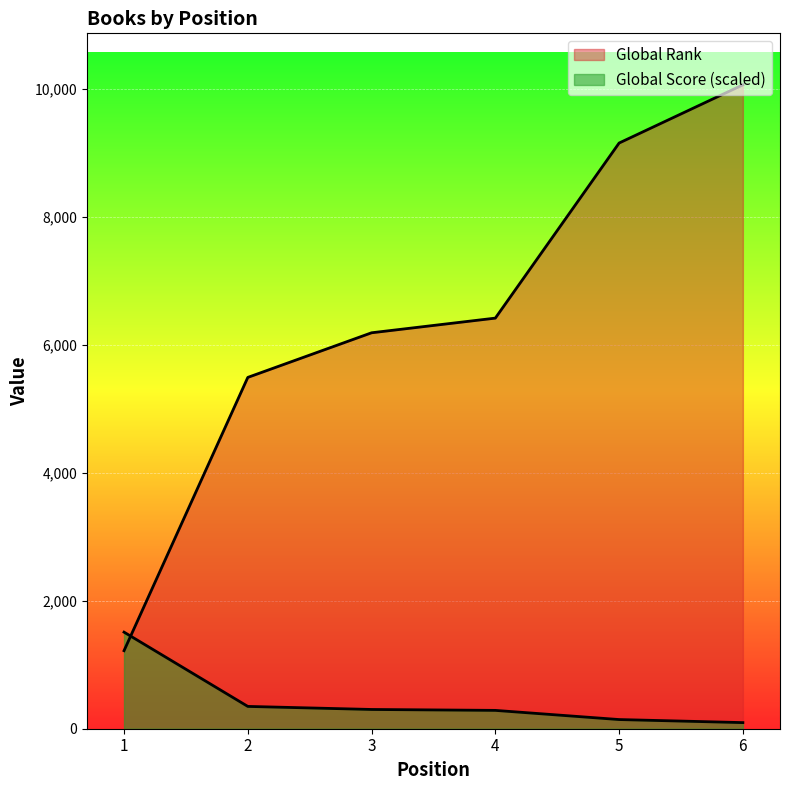

How many lines are shown in the chart?

2